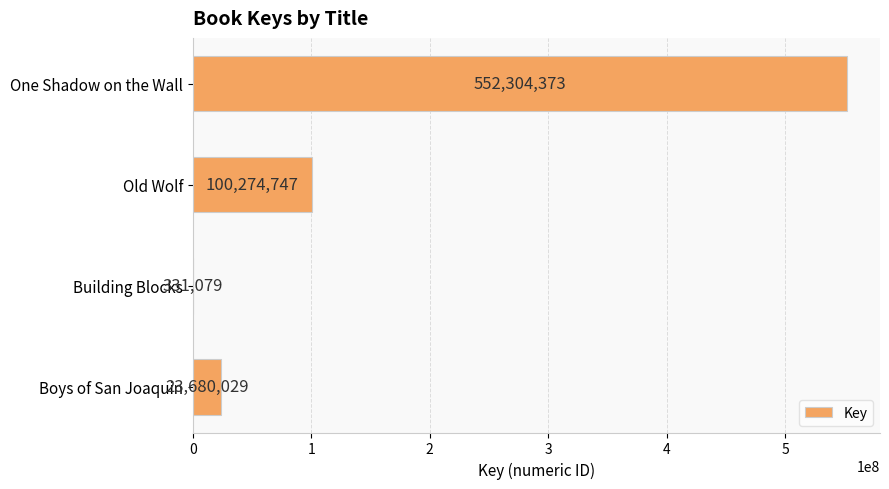

What is the greatest value displayed?

552304373